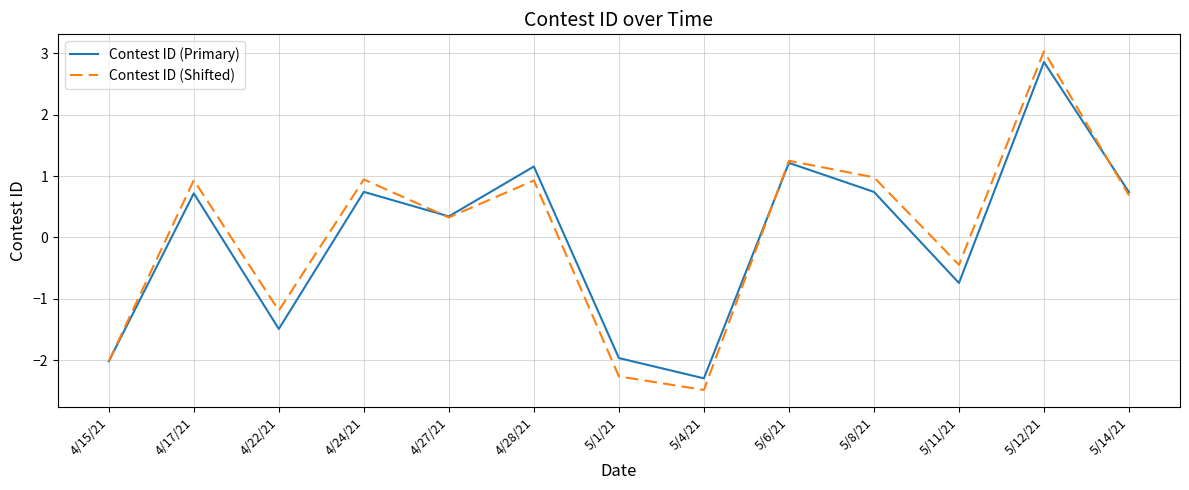

What position from the left is 5/12/21?

12